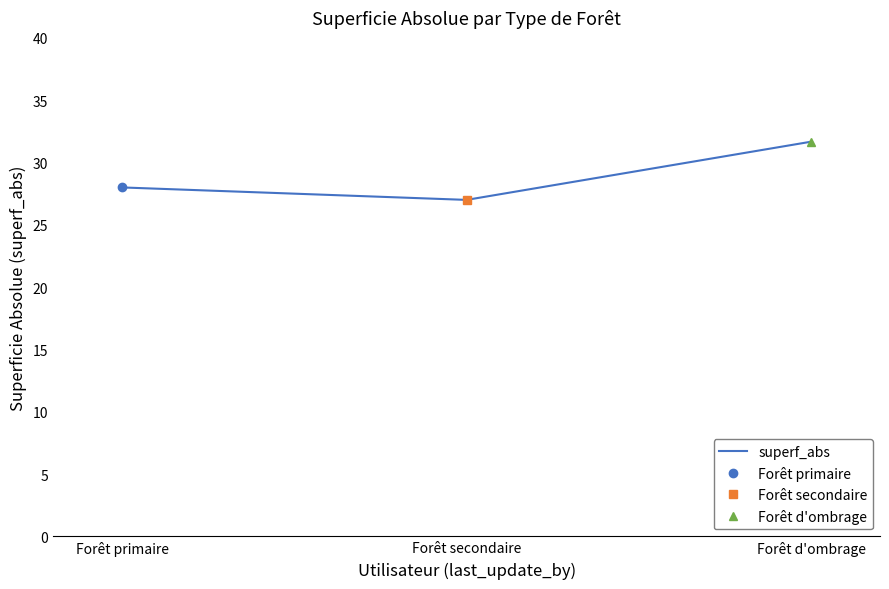

True or false: the data shows 31.7 at Forêt d'ombrage.

True